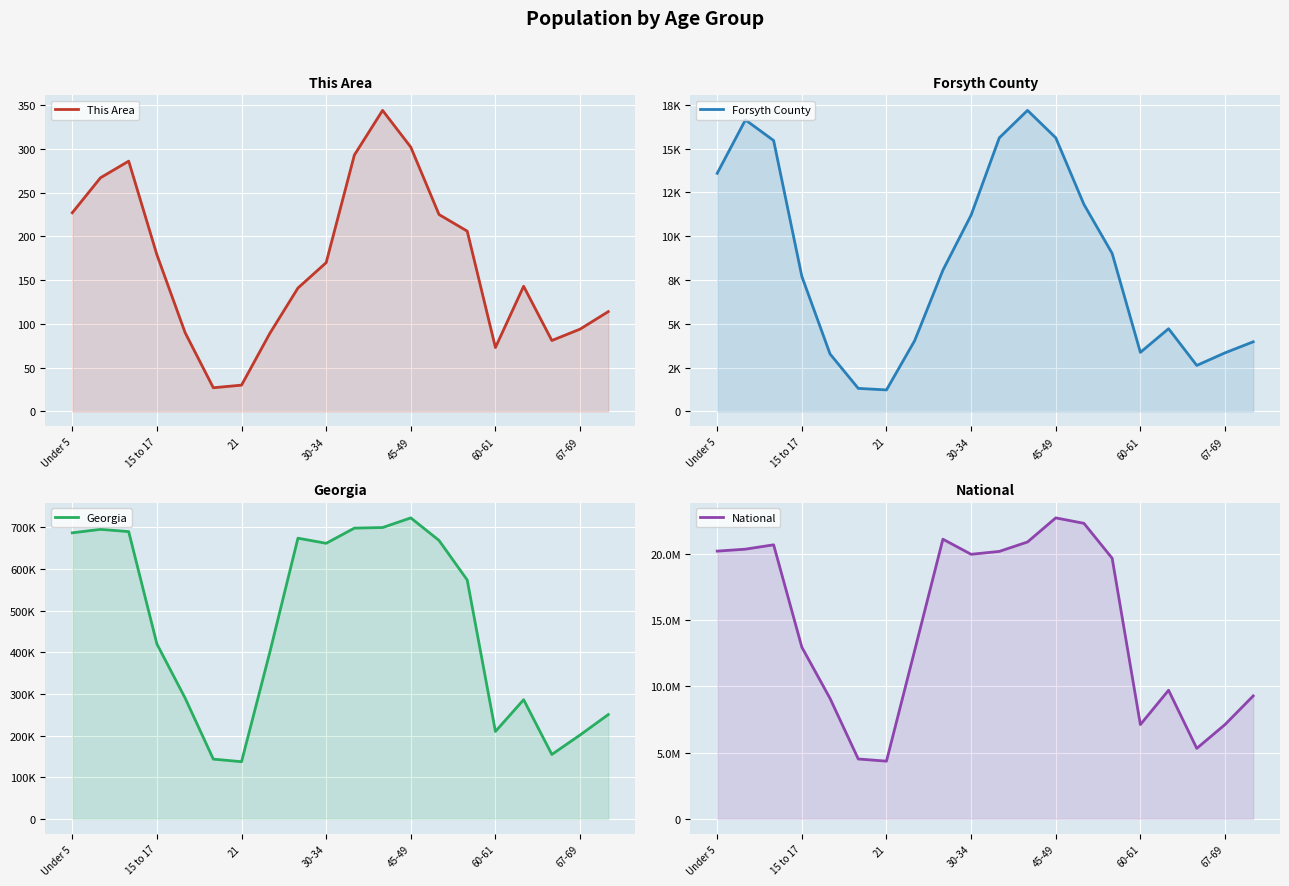

Is the value of National at 13 greater than the value of Georgia at 17?

Yes